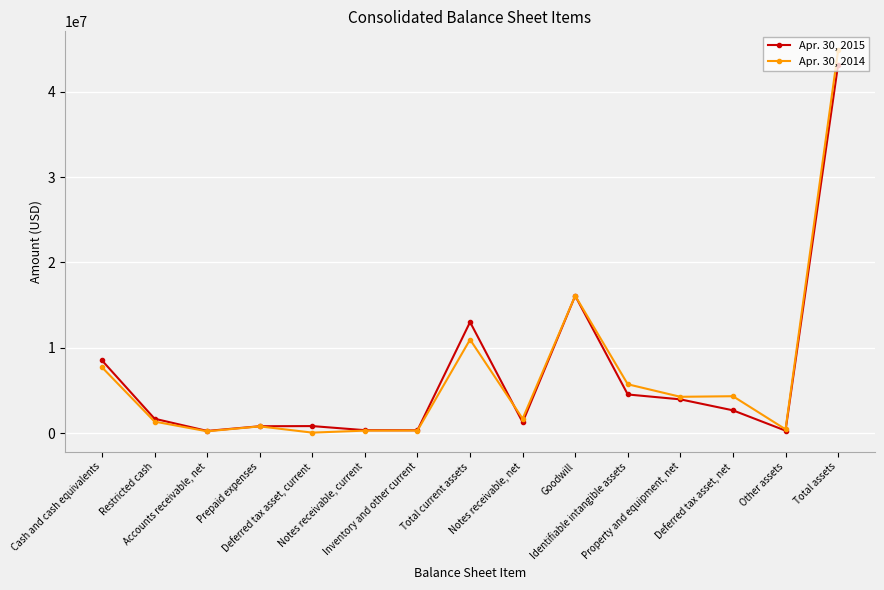

True or false: Apr. 30, 2015 has a value of 377625 at Inventory and other current.

True